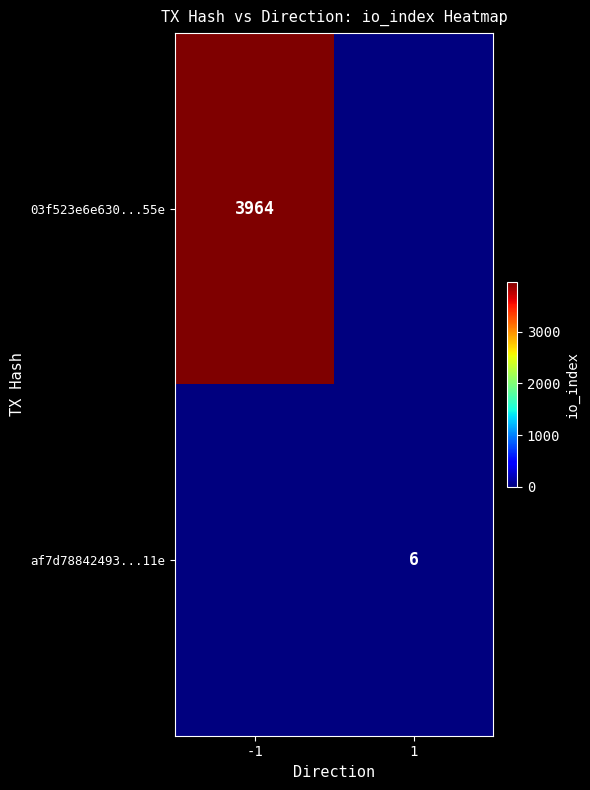

The 03f523e6e630...55e series shows 3964 at -1. True or false?

True